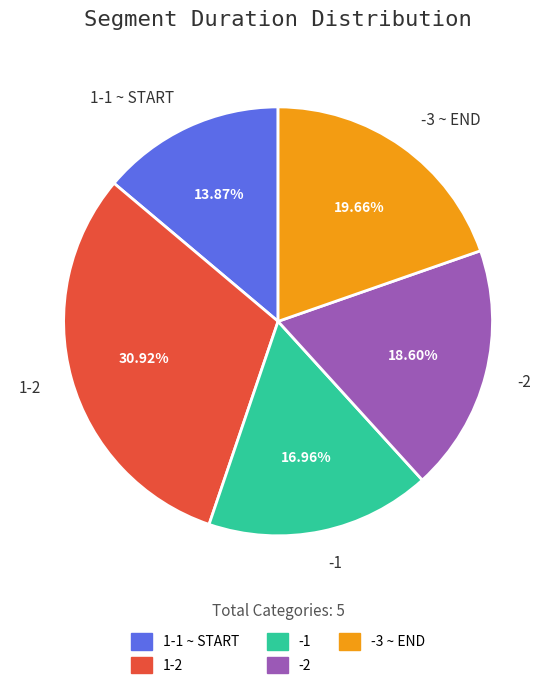

Rank the categories by value from lowest to highest.

1-1 ~ START, -1, -2, -3 ~ END, 1-2